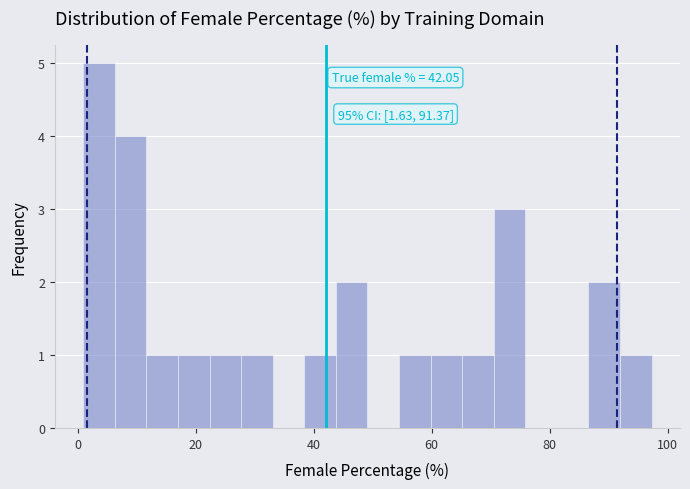

Read against the x-axis, roughly where is the centre of the tallest bar?

4